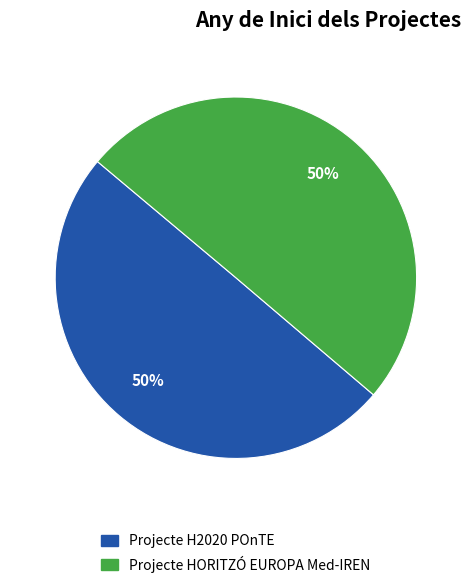

To the nearest percent, what percentage of the pie is Projecte HORITZÓ EUROPA Med-IREN?

50%